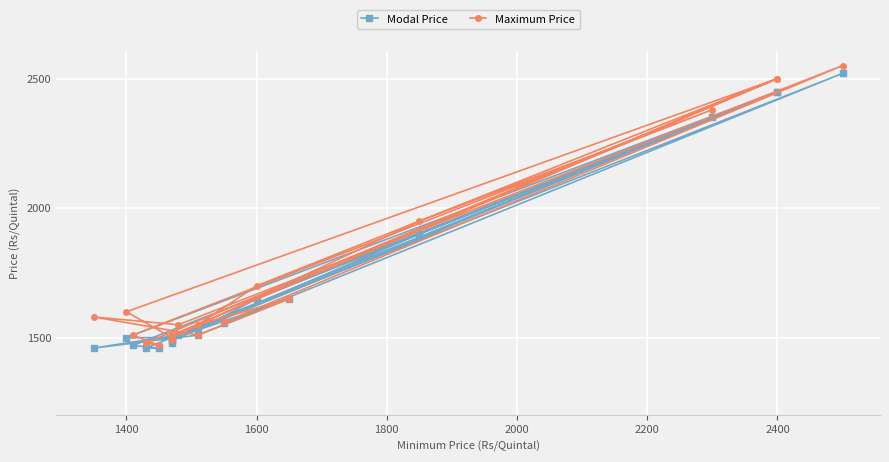

True or false: Maximum Price has more than 1 interior local peaks.

True